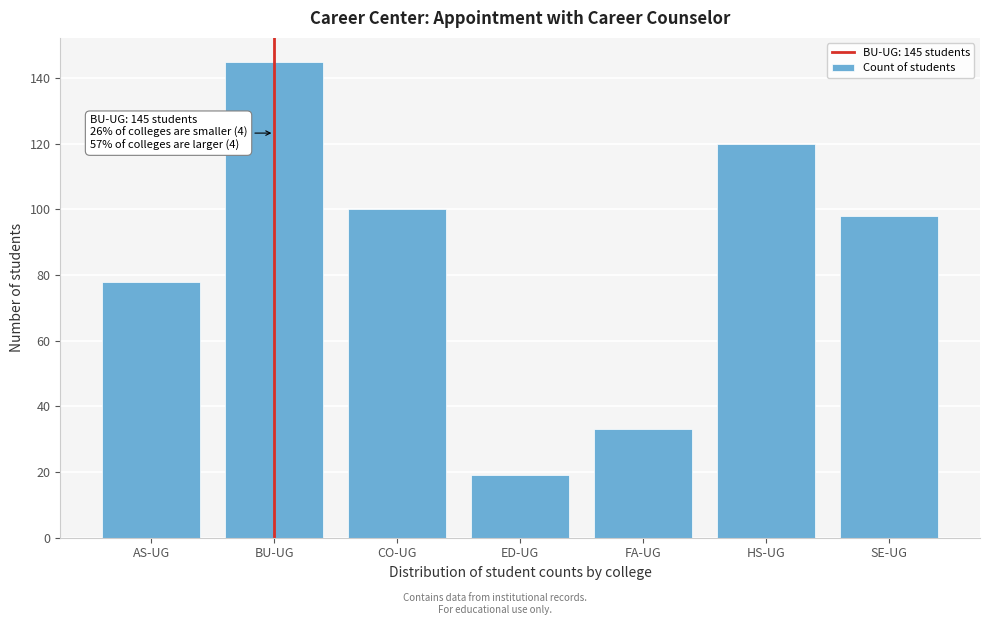

Reading left to right, extract all data points from this chart.

AS-UG=78	BU-UG=145	CO-UG=100	ED-UG=19	FA-UG=33	HS-UG=120	SE-UG=98